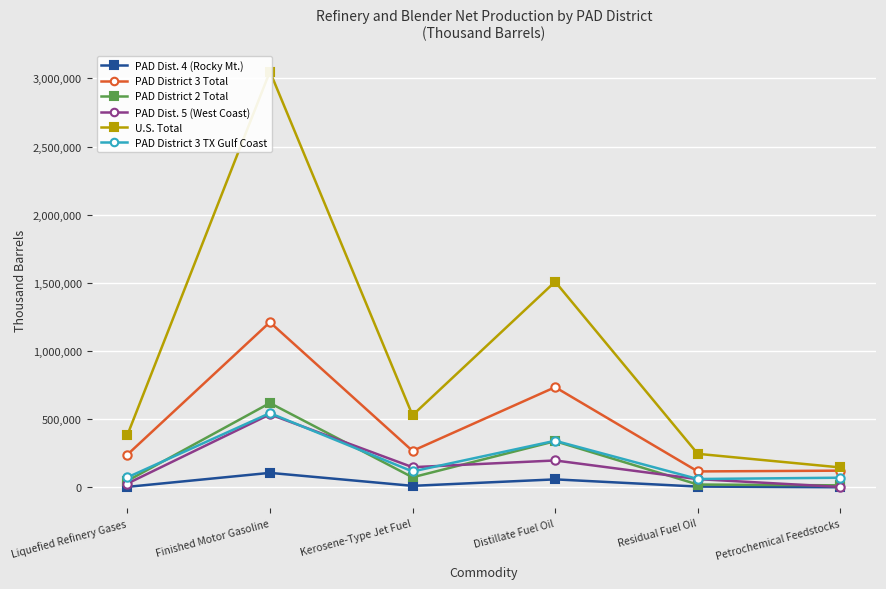

Rank the categories by PAD District 3 Total value from highest to lowest.

Finished Motor Gasoline, Distillate Fuel Oil, Kerosene-Type Jet Fuel, Liquefied Refinery Gases, Petrochemical Feedstocks, Residual Fuel Oil